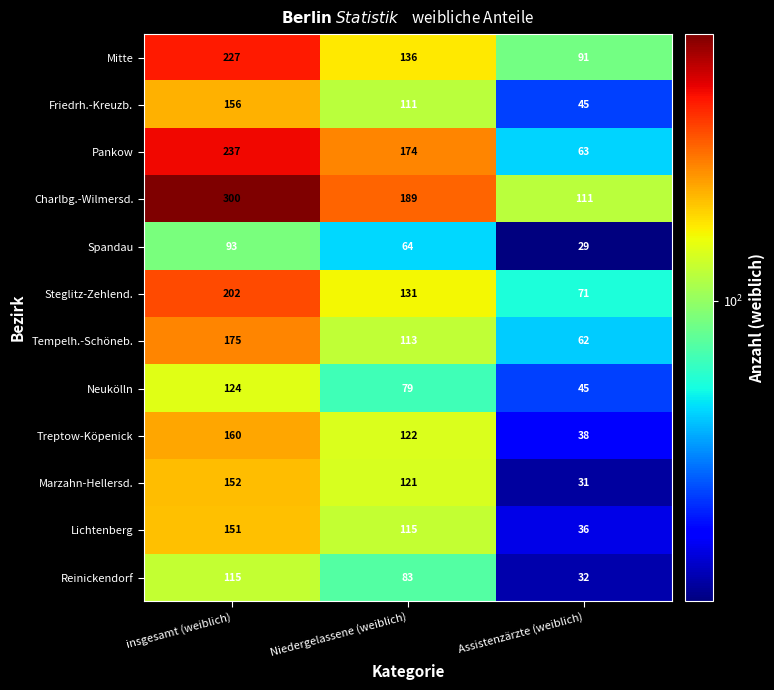

Which label corresponds to the largest value in the chart?

insgesamt (weiblich)